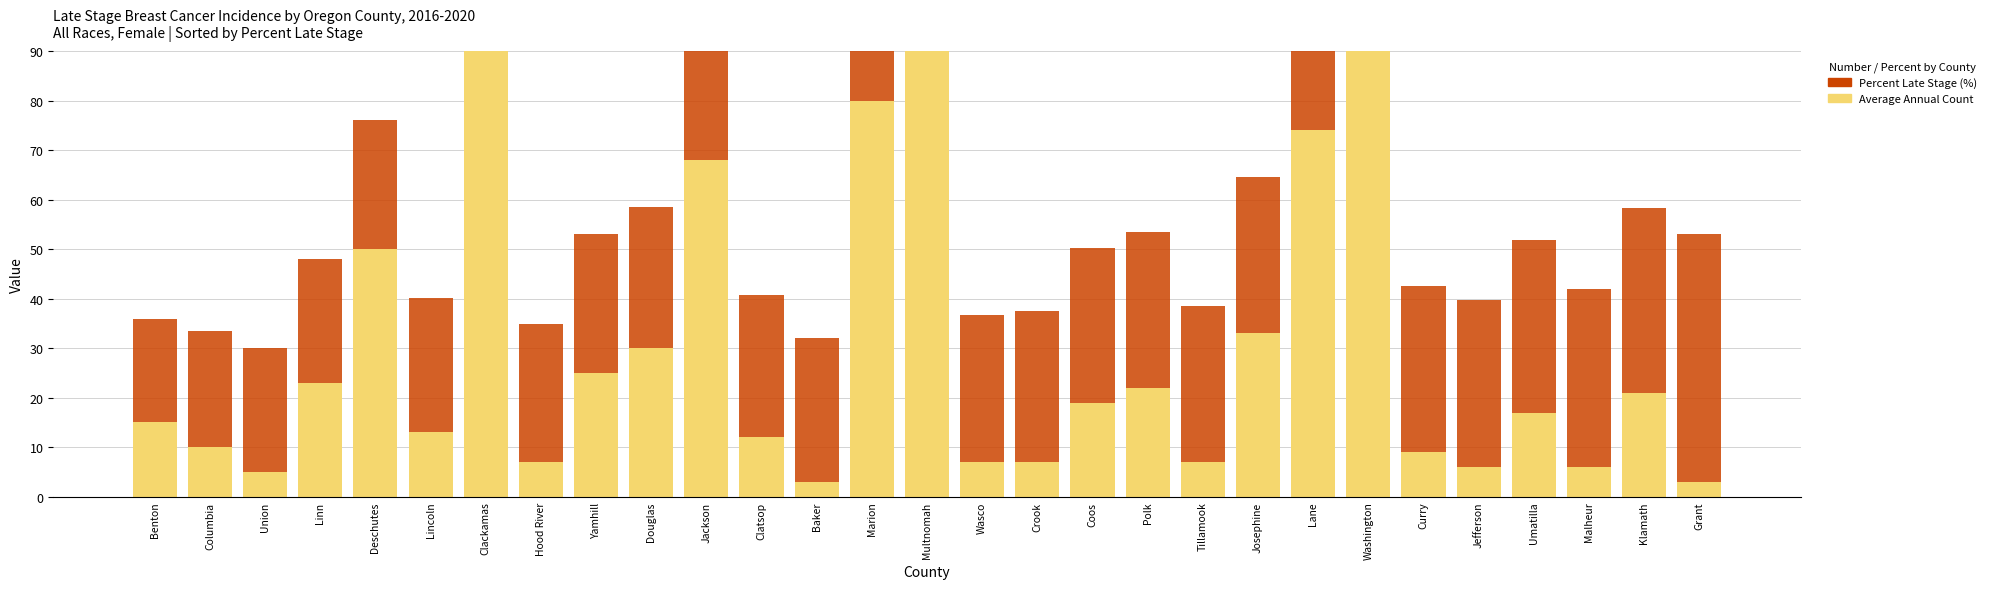

Is it true that Average Annual Count equals 6.0 at Jefferson?

True